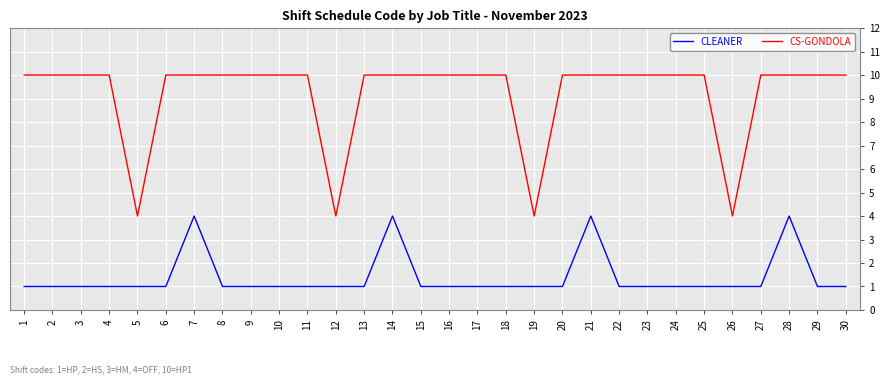

Which series has the largest total across all categories?

CS-GONDOLA